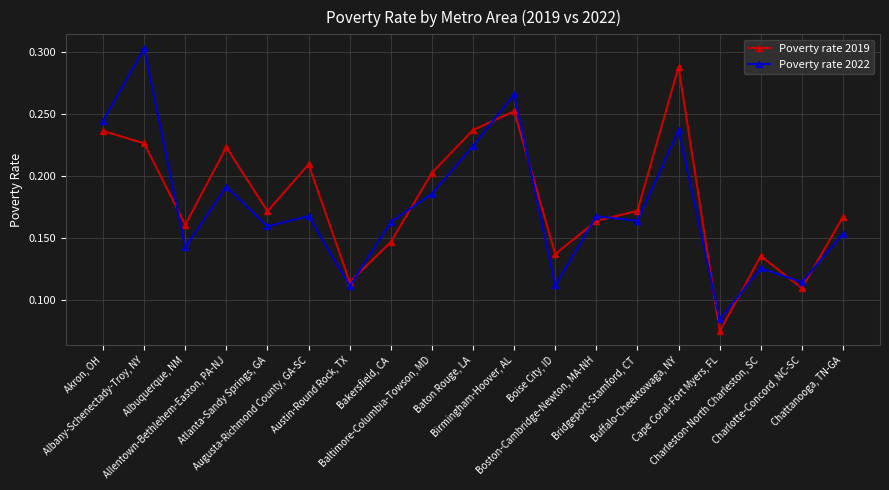

At how many categories does at least one series exceed 0?

19